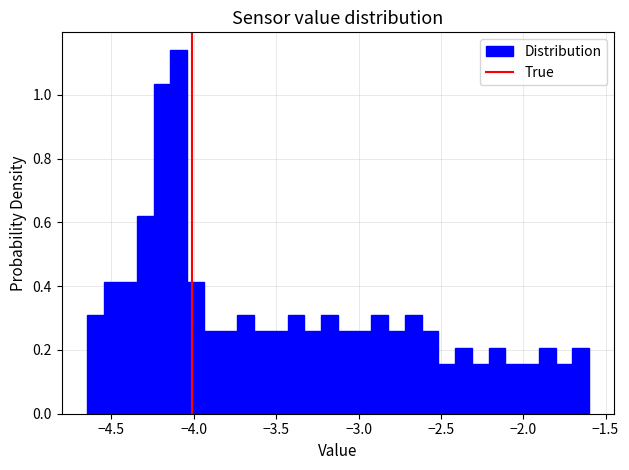

Around what value on the x-axis is the tallest bar? Give the approximate position of its centre, as read against the axis.

-4.10